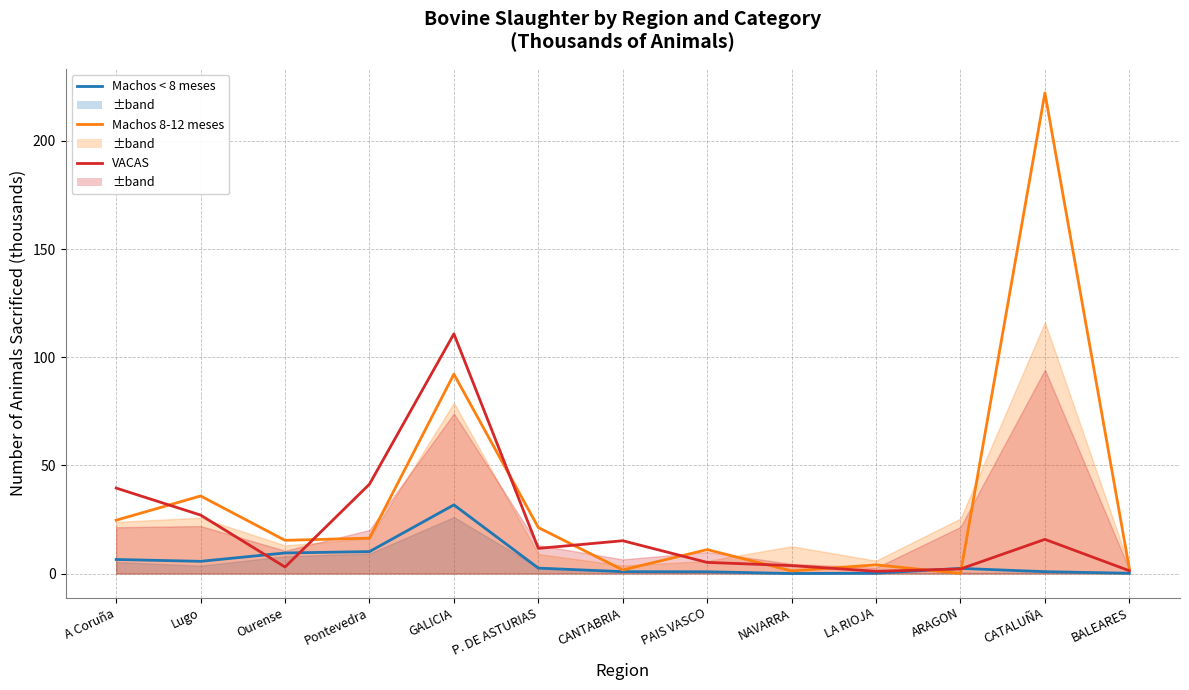

What is the difference between the second highest and second lowest values in the VACAS (sacrificadas) series?

40.0